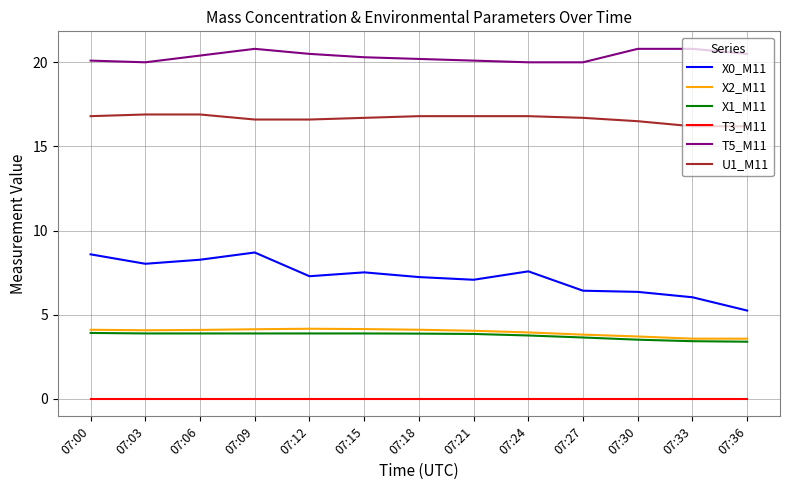

Does the chart have visible grid lines?

Yes